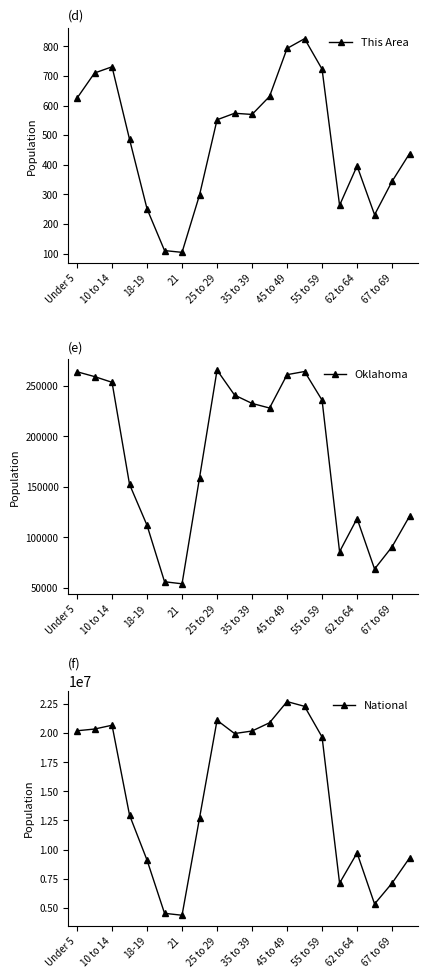

The value of This Area at 55 to 59 is 1190. True or false?

False